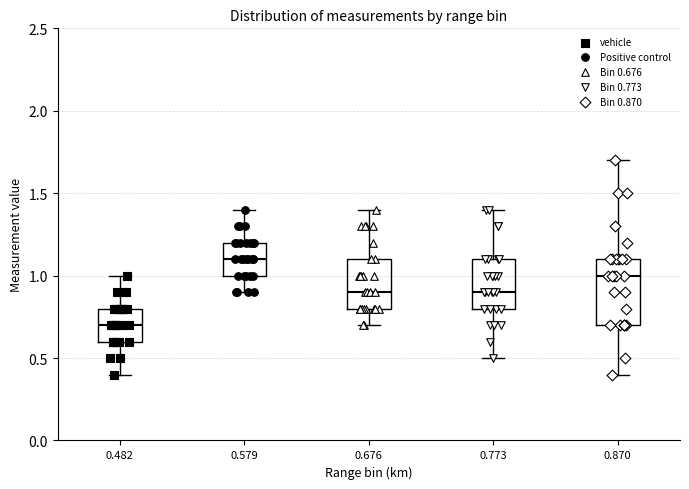

Where does the lower whisker of the box at x = 0.676 end on the y-axis? The values are not printed on the chart, so give them approximately, as read against the axis.

0.7